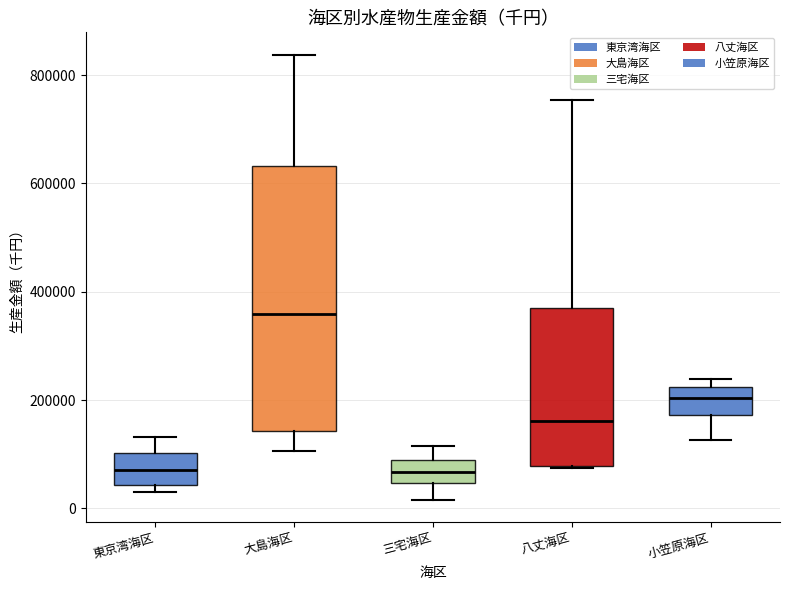

Which box's median line is the highest?

大島海区